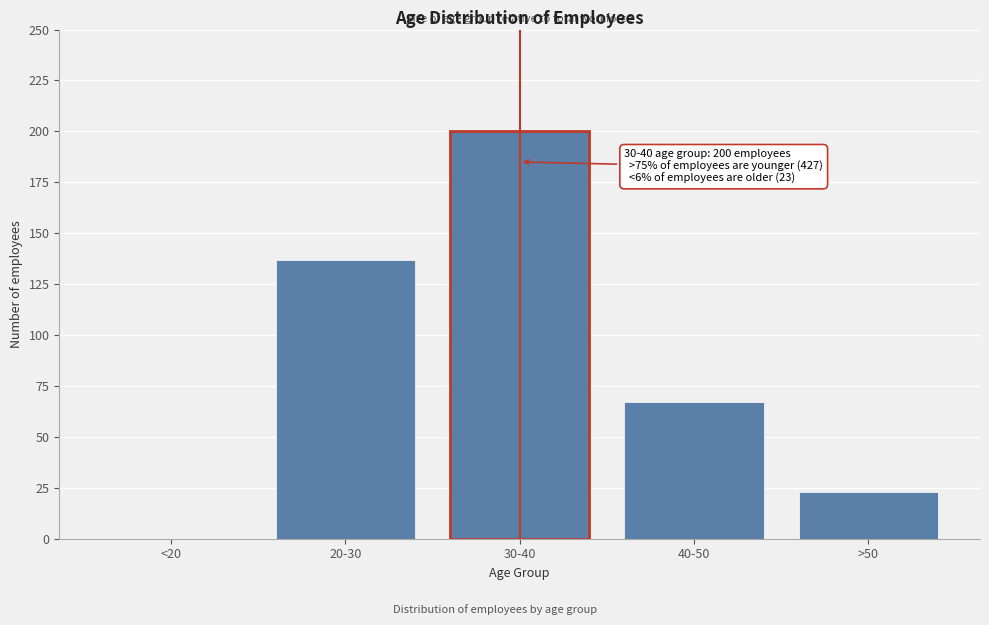

Reading right to left, transcribe all the data shown in this chart.

>50=23	40-50=67	30-40=200	20-30=137	<20=0